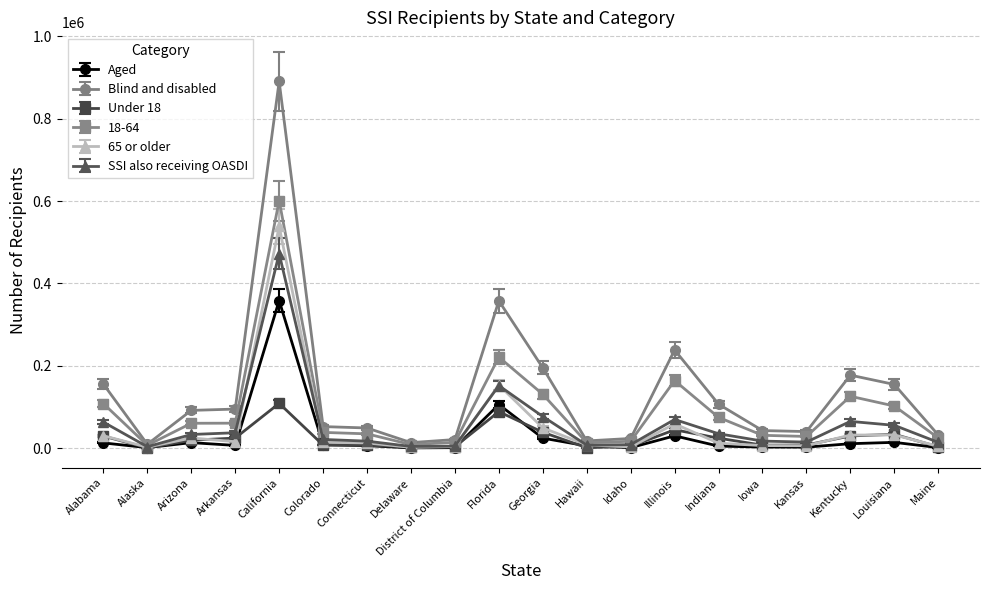

What are all the series names shown in the legend?

Aged, Blind and disabled, Under 18, 18-64, 65 or older, SSI also receiving OASDI